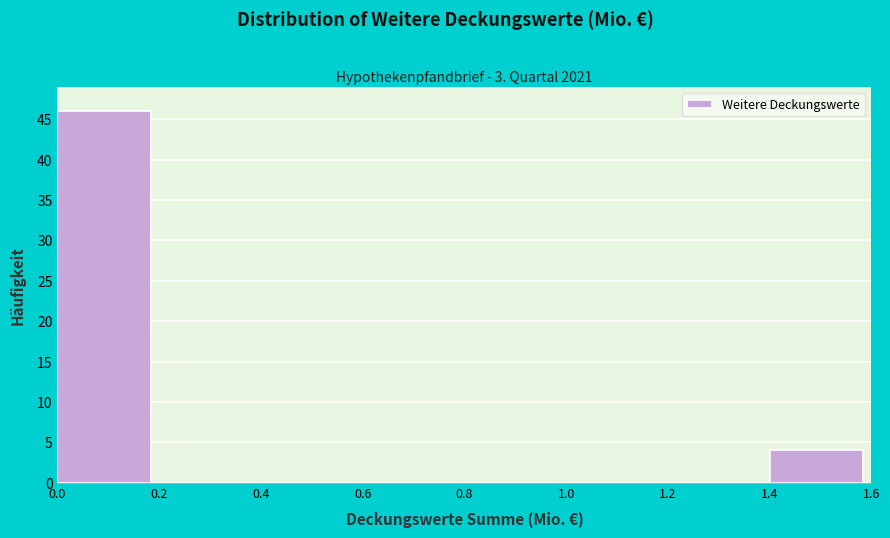

Which range on the x-axis has the tallest bar?

0.0 to 0.2